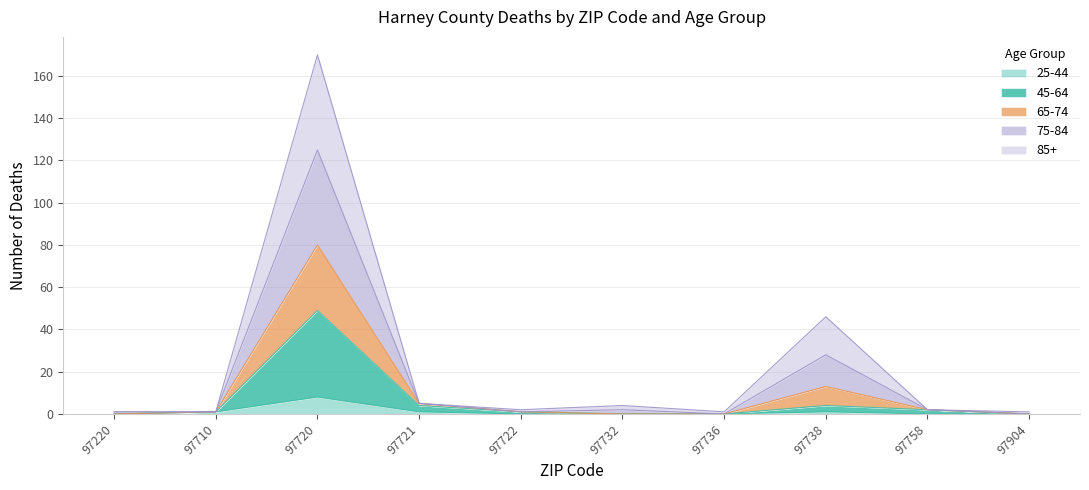

True or false: 45-64 and 75-84 cross at least once.

False